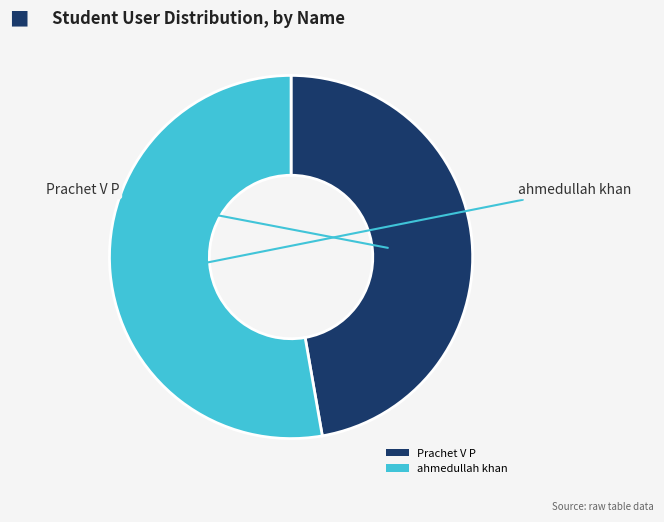

Is Prachet V P the majority of the pie?

No